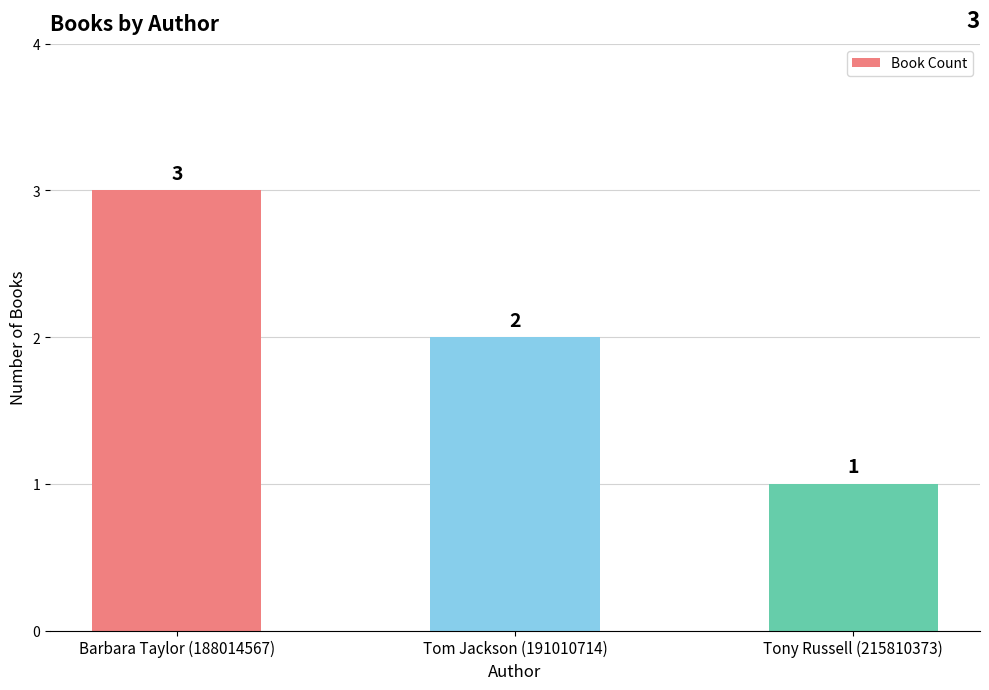

What is the difference between the values at Tony Russell (215810373) and Tom Jackson (191010714)?

1